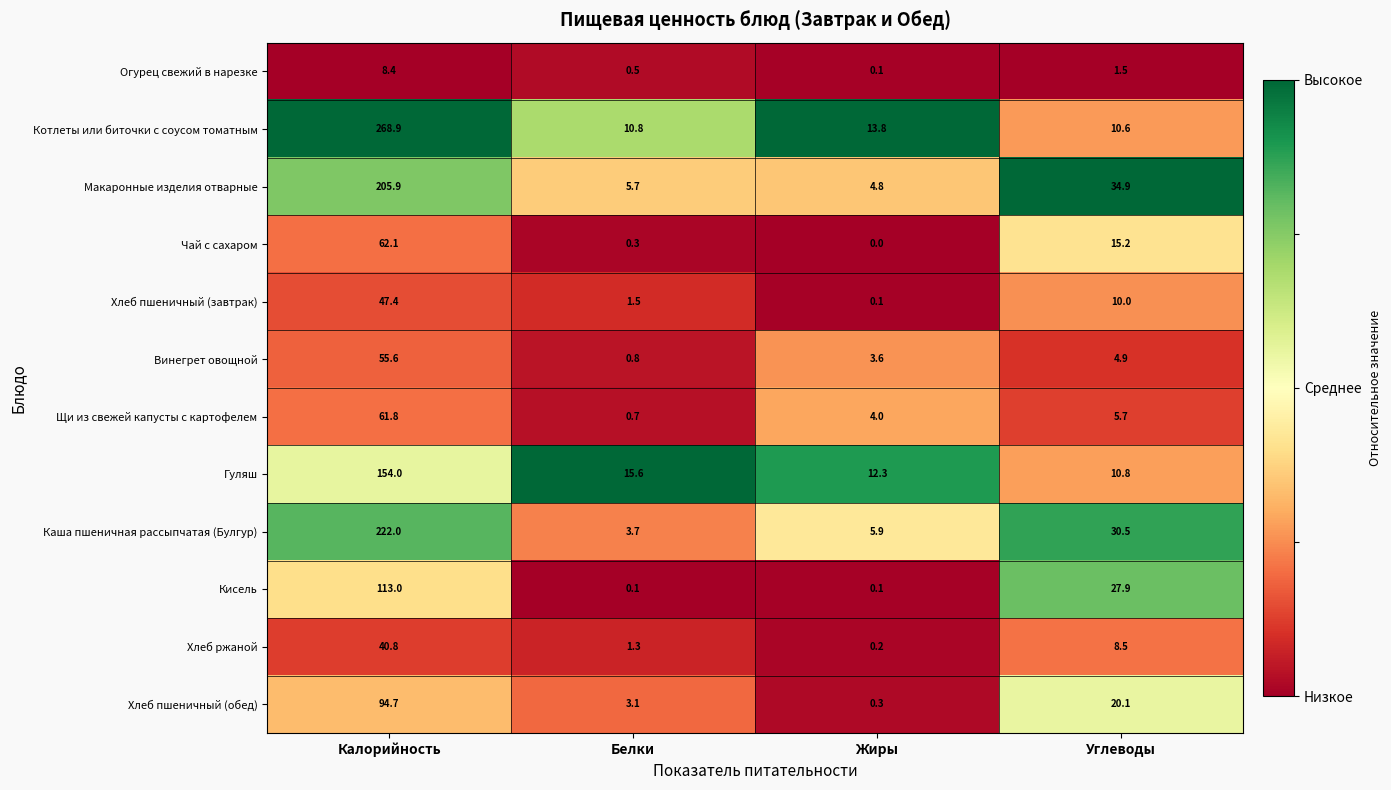

What is the minimum value for Макаронные изделия отварные?

4.8